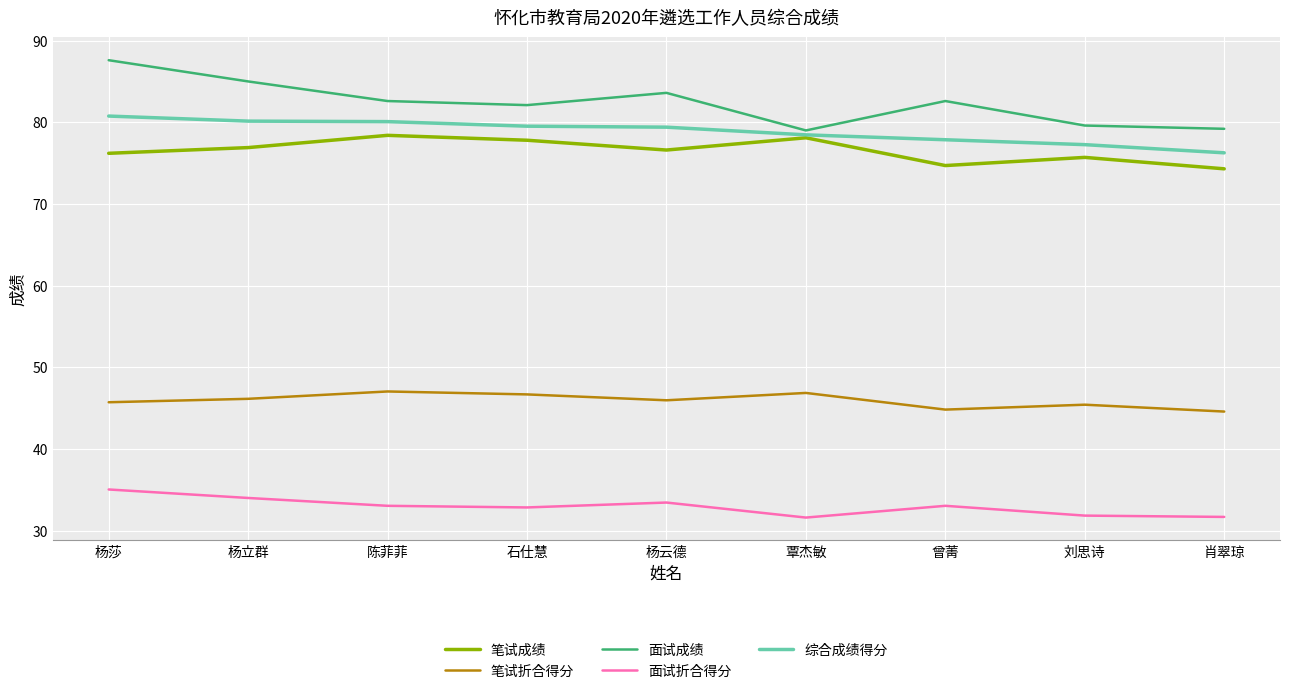

What is the spread (max minus min) of values at 杨立群?

51.0